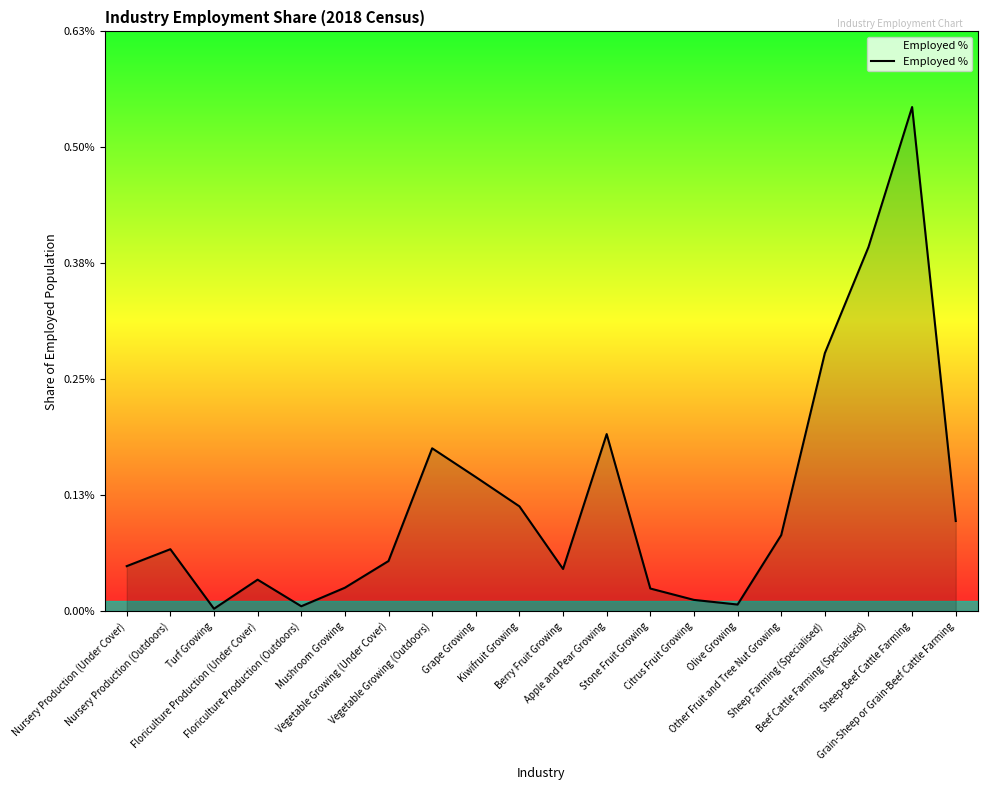

Does the chart have visible grid lines?

No